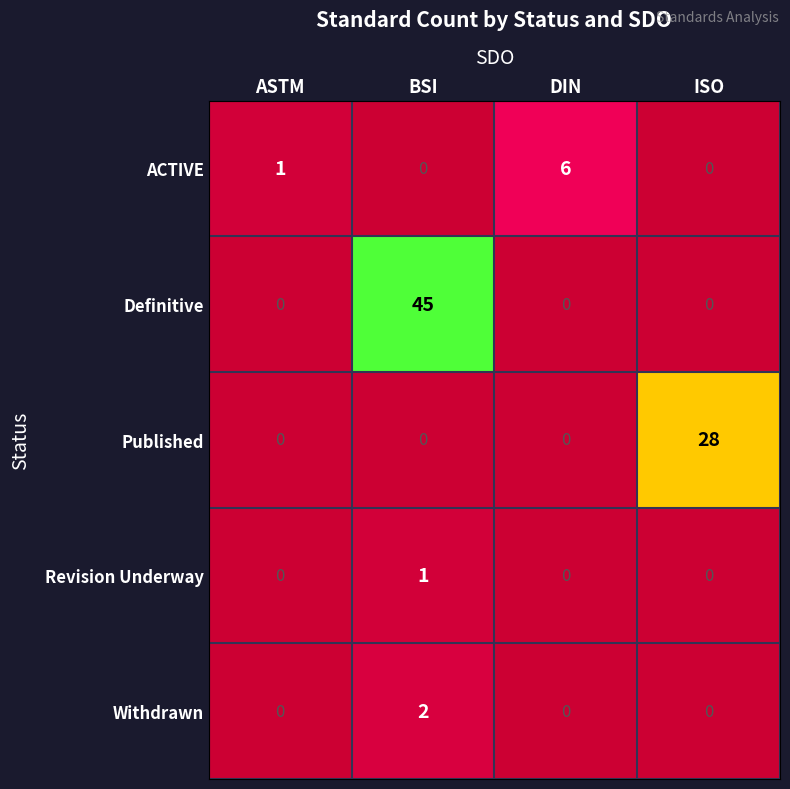

At how many categories does at least one series exceed 4?

3